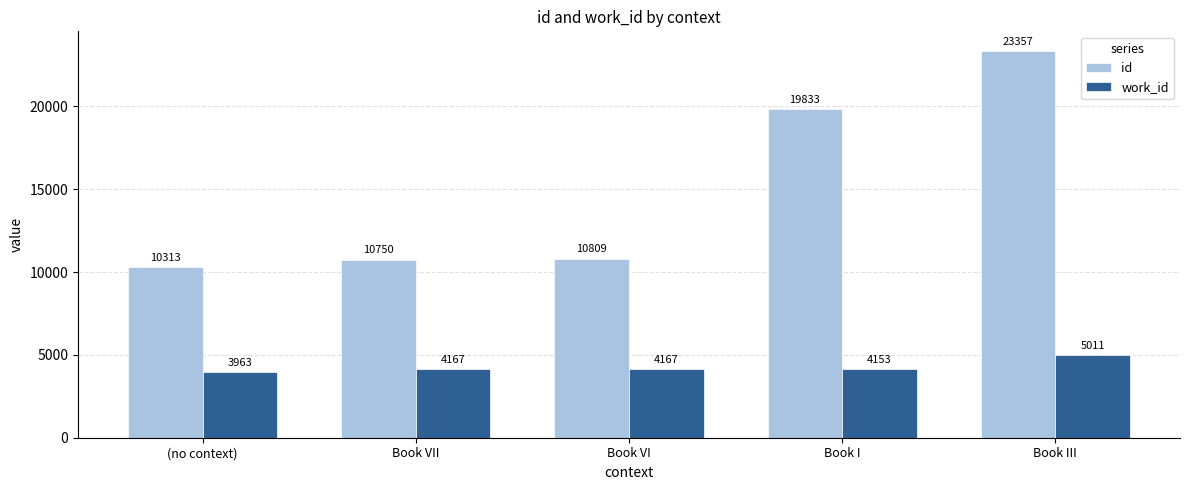

List the series in order of their overall mean, highest first.

id, work_id